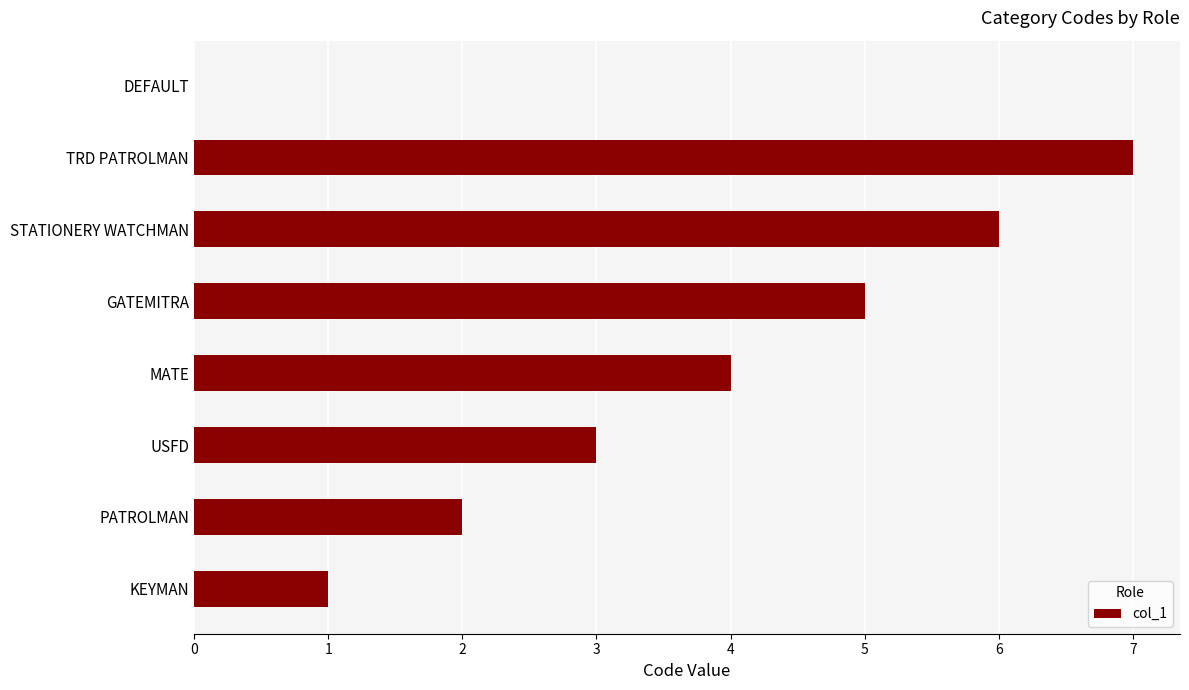

The chart shows a value of 1 at GATEMITRA. True or false?

False